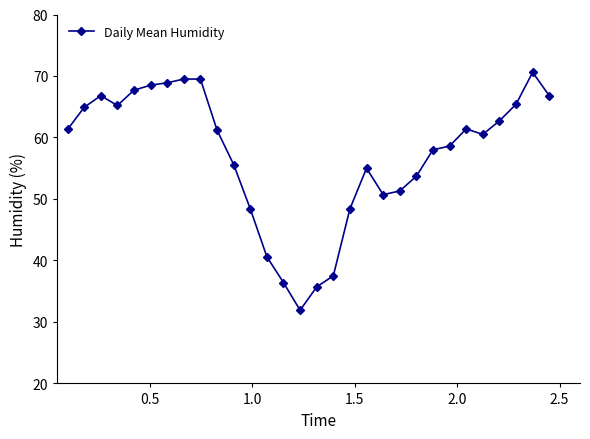

What is the greatest value displayed?

70.6